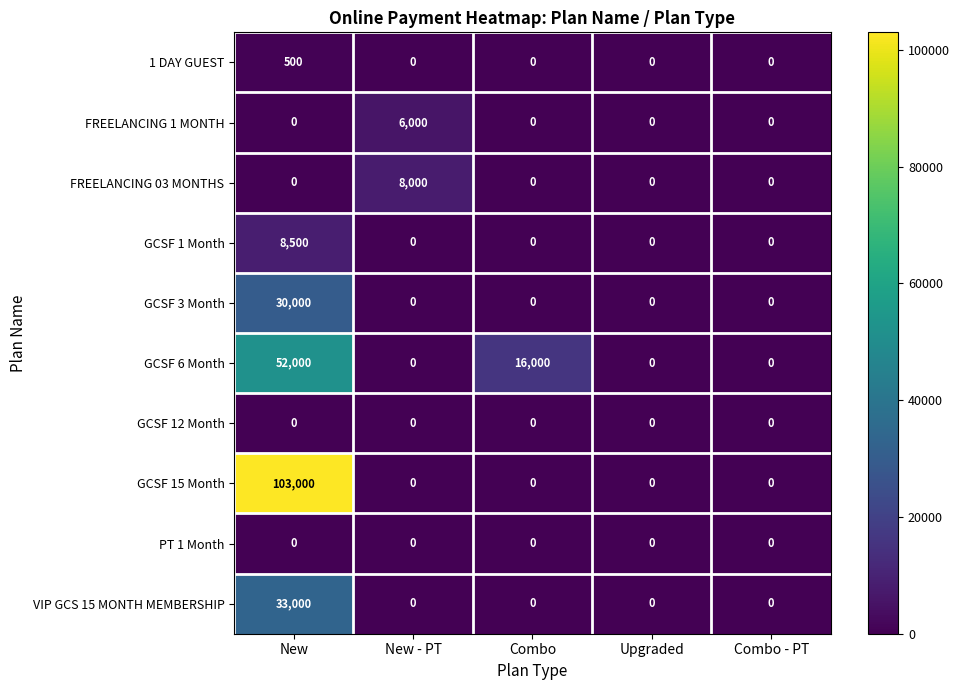

The GCSF 12 Month series shows 0 at New - PT. True or false?

True